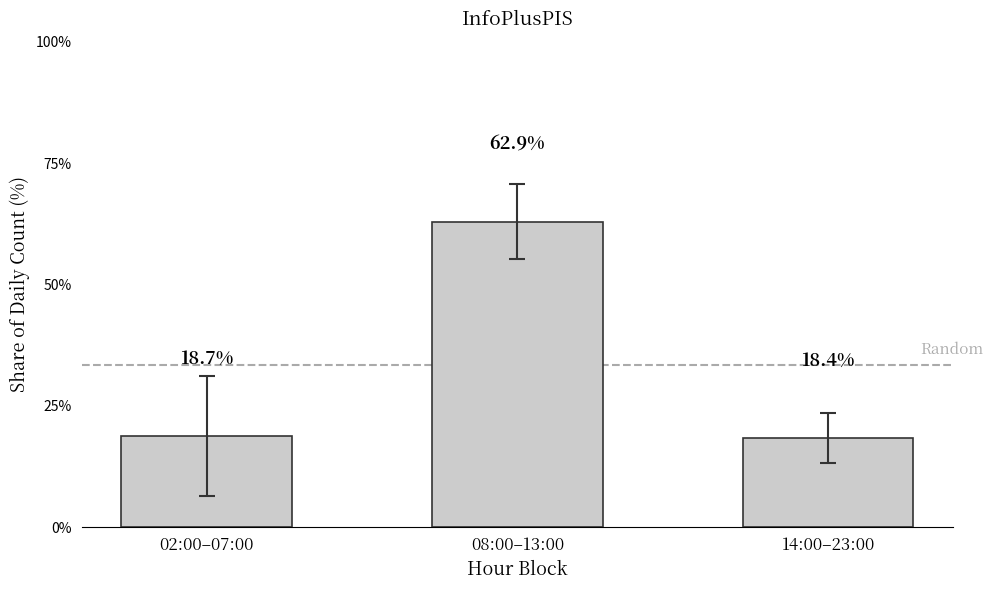

What is the approximate value at 14:00–23:00?

18.4